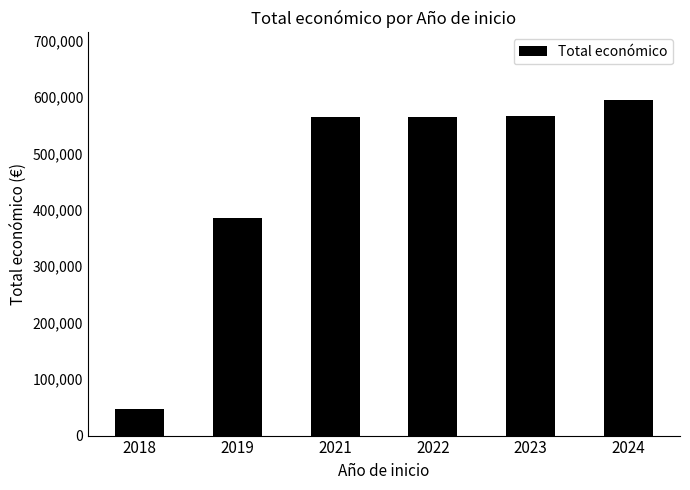

What is the value of the 5th bar from the left?

566298